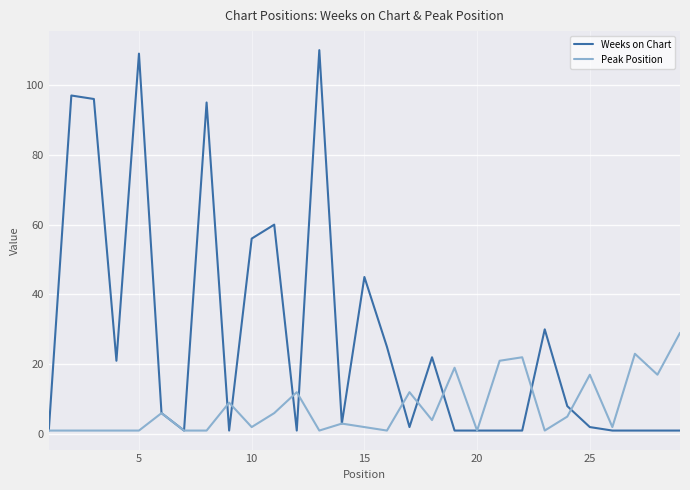

List the series in order of their peak value, highest first.

Weeks on Chart, Peak Position